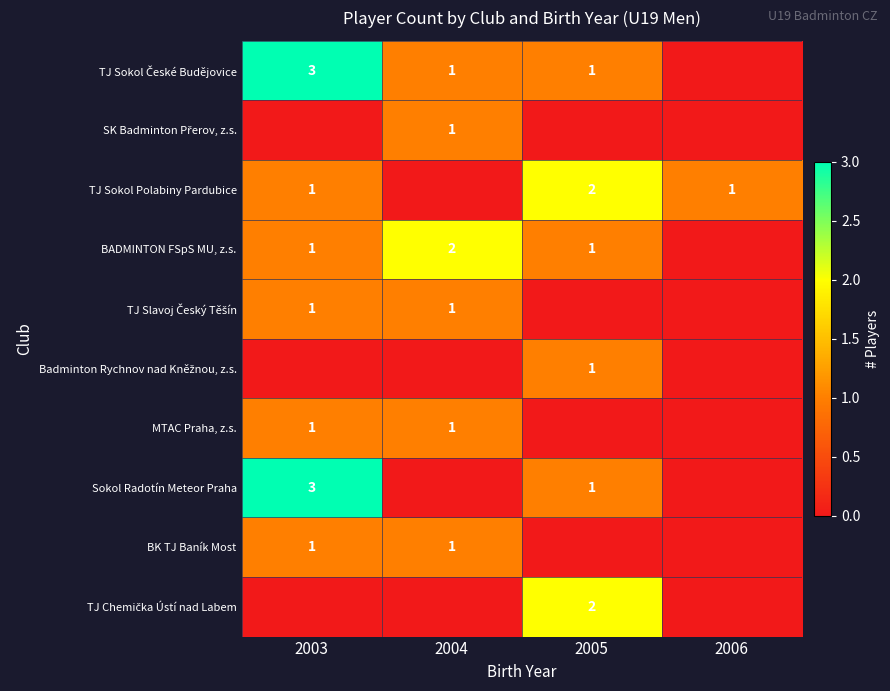

What is the sum of the TJ Sokol Polabiny Pardubice values at 2005 and 2006?

3